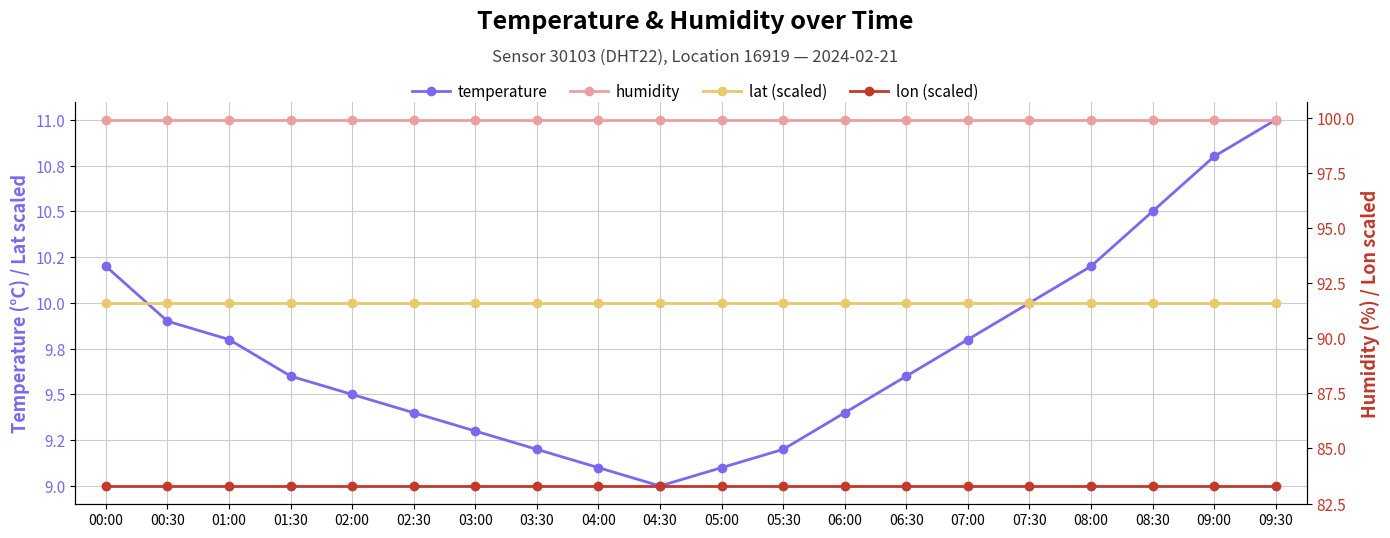

How many data points does each series have?

20